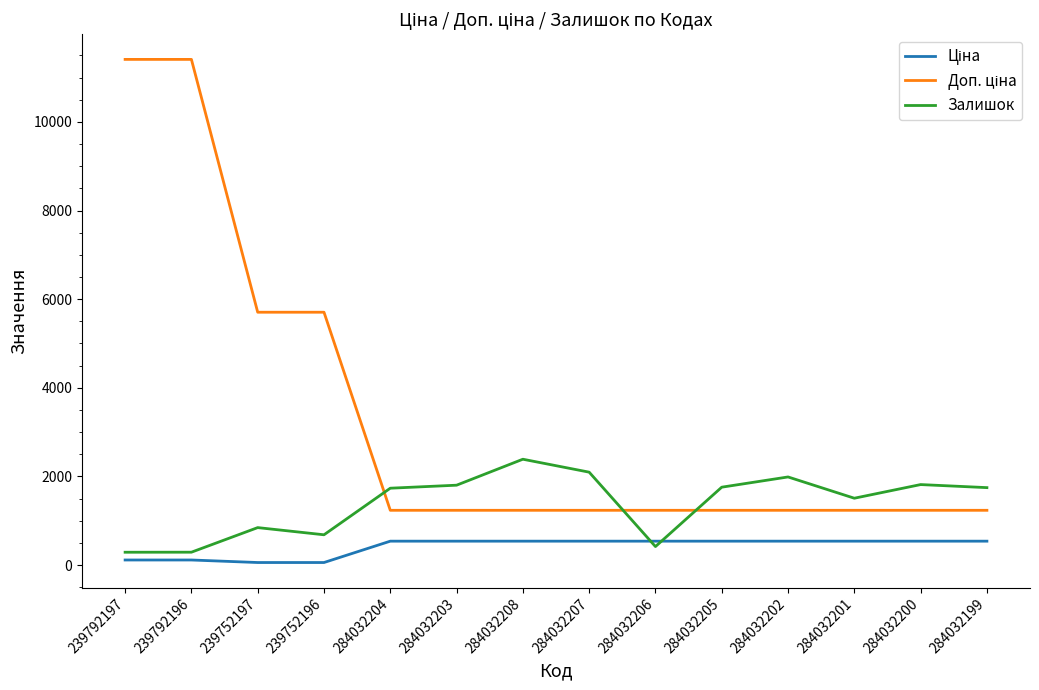

What is the greatest value displayed?

11410.0